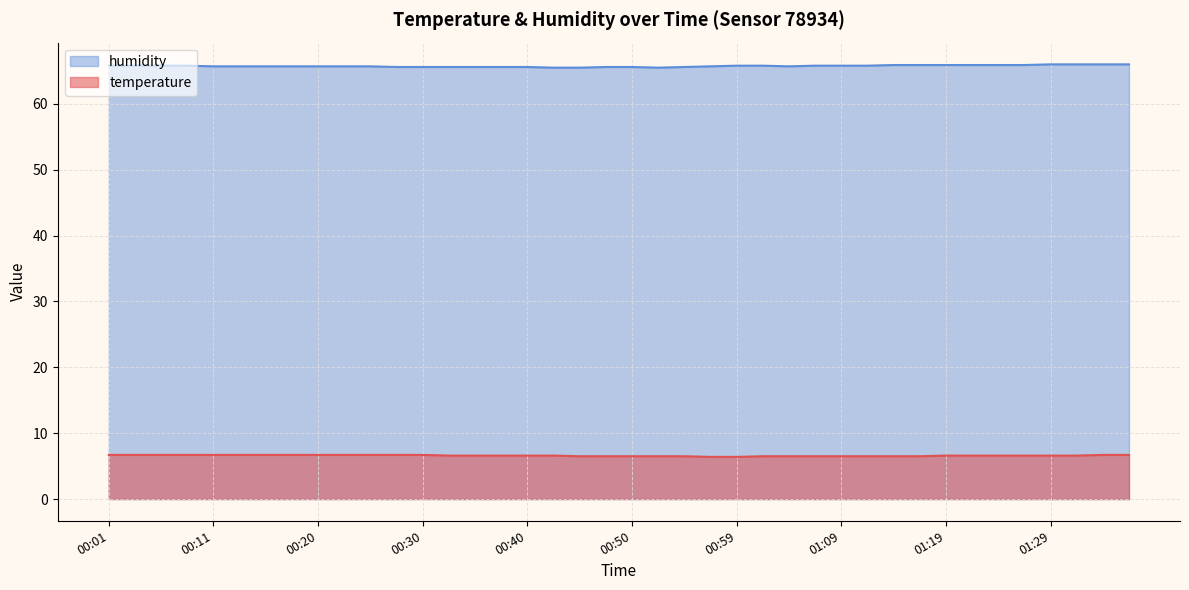

How many interior local valleys does the humidity series have?

2